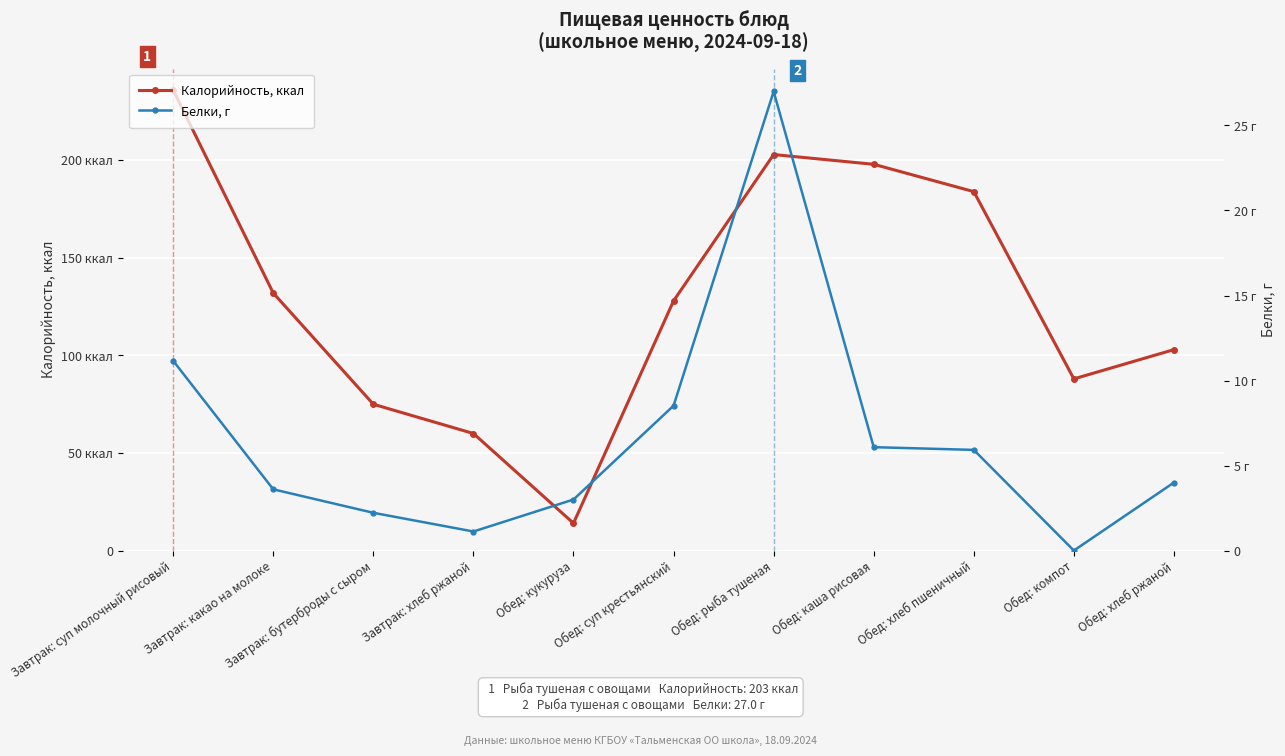

Rank the series at Обед: суп крестьянский from lowest to highest value.

Белки, г, Калорийность, ккал